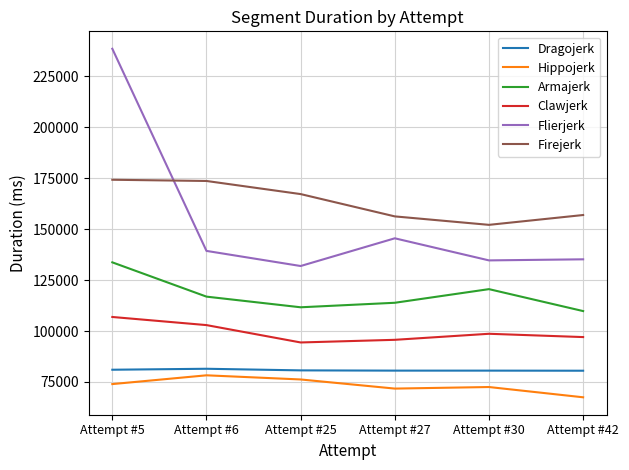

Rank the series by their maximum value, from highest to lowest.

Flierjerk, Firejerk, Armajerk, Clawjerk, Dragojerk, Hippojerk